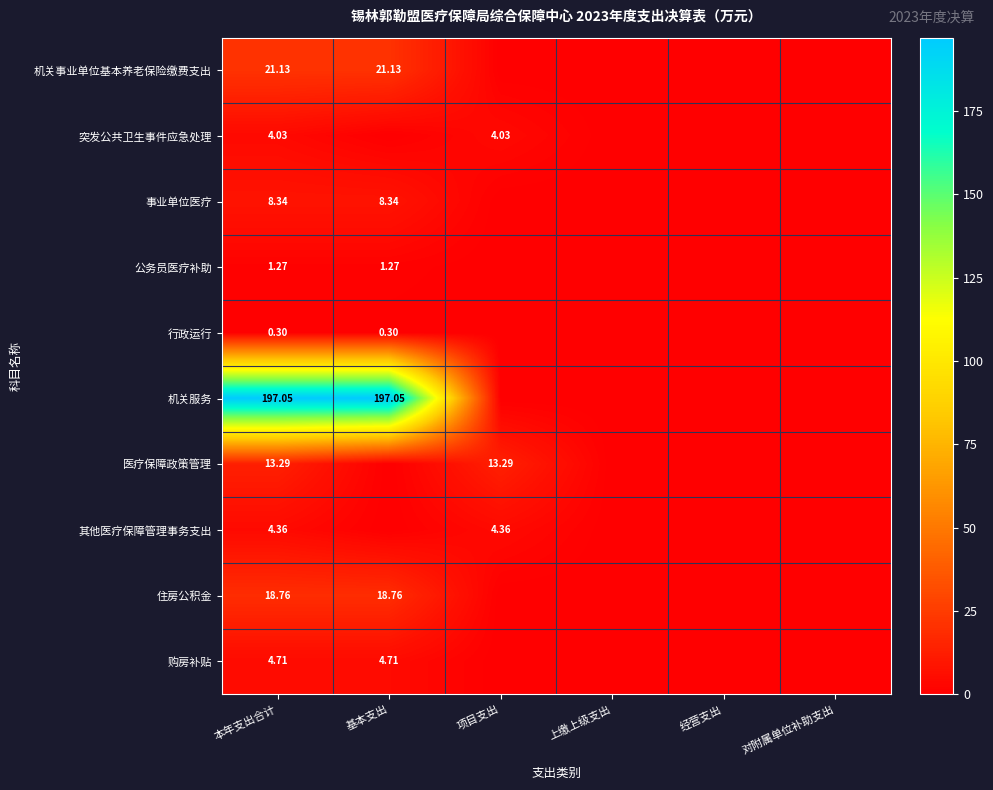

Is the value of 行政运行 at 对附属单位补助支出 greater than the value of 购房补贴 at 基本支出?

No